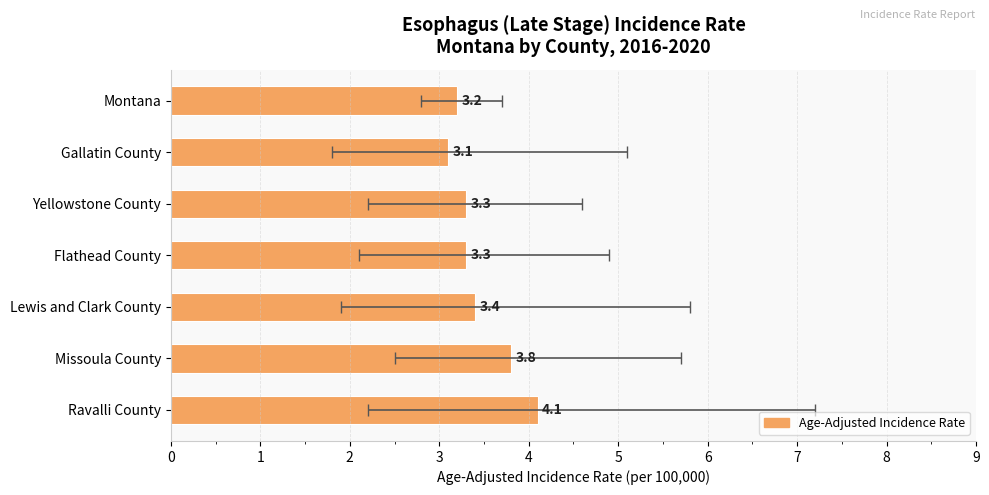

What is the sum of all values?

24.2